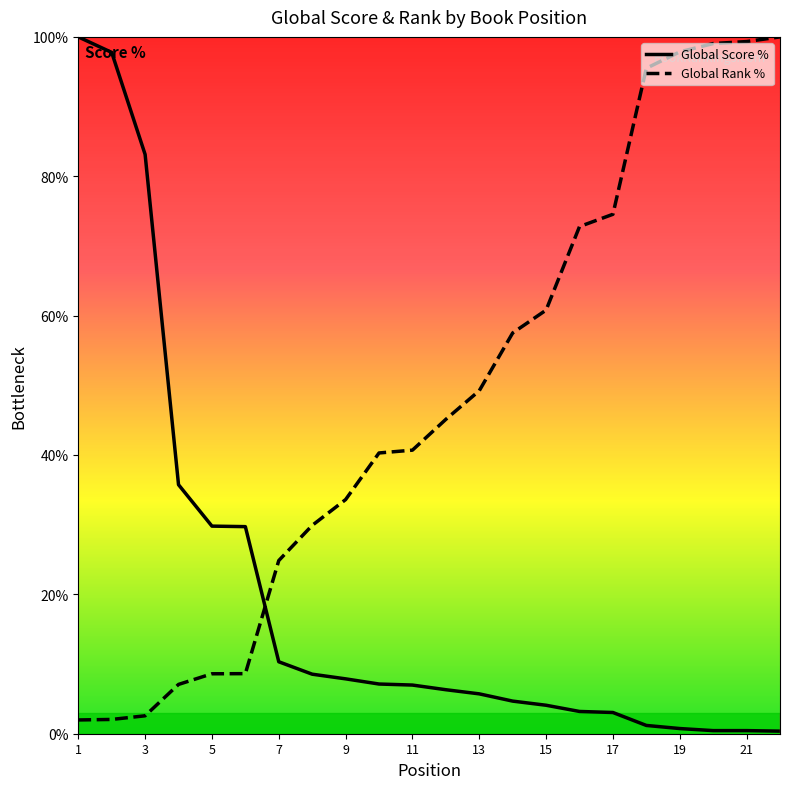

List the series in order of their overall mean, lowest first.

Global Score %, Global Rank %